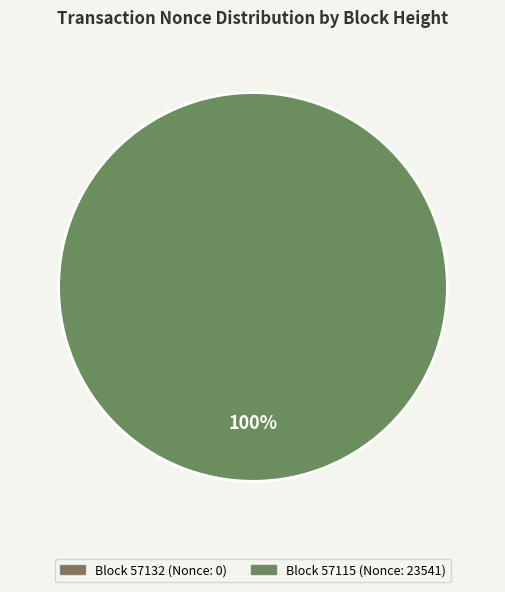

Is there a majority slice in this chart?

Yes